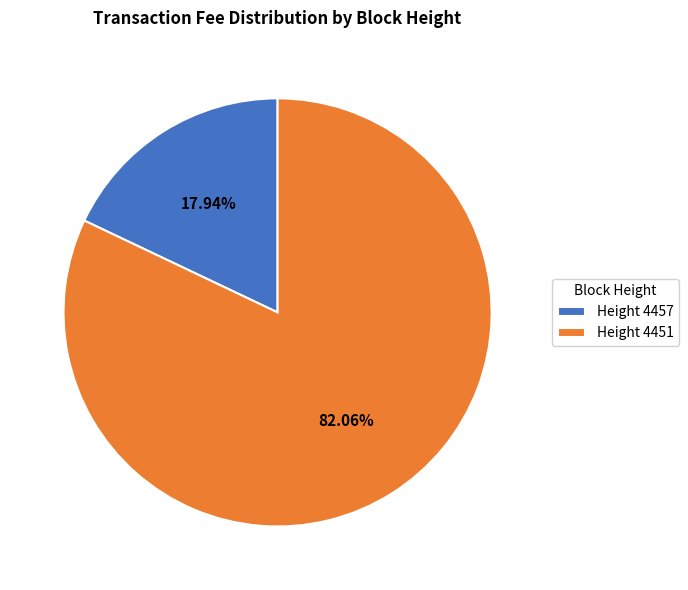

Is the sum of Height 4457 and Height 4451 greater than half?

Yes